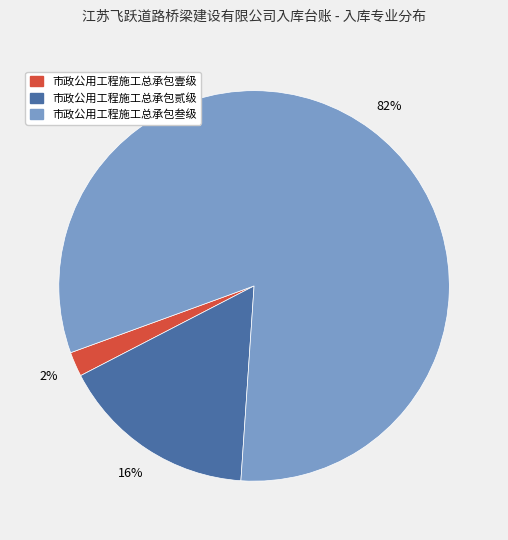

Which category has the smallest portion of the pie?

市政公用工程施工总承包壹级